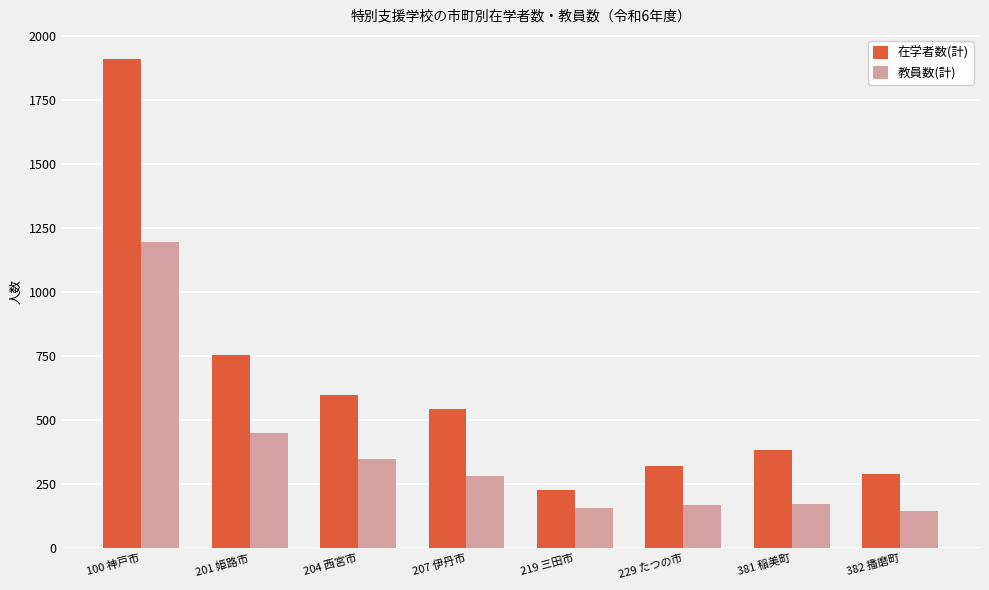

How many data points in 在学者数(計) are less than 542?

4